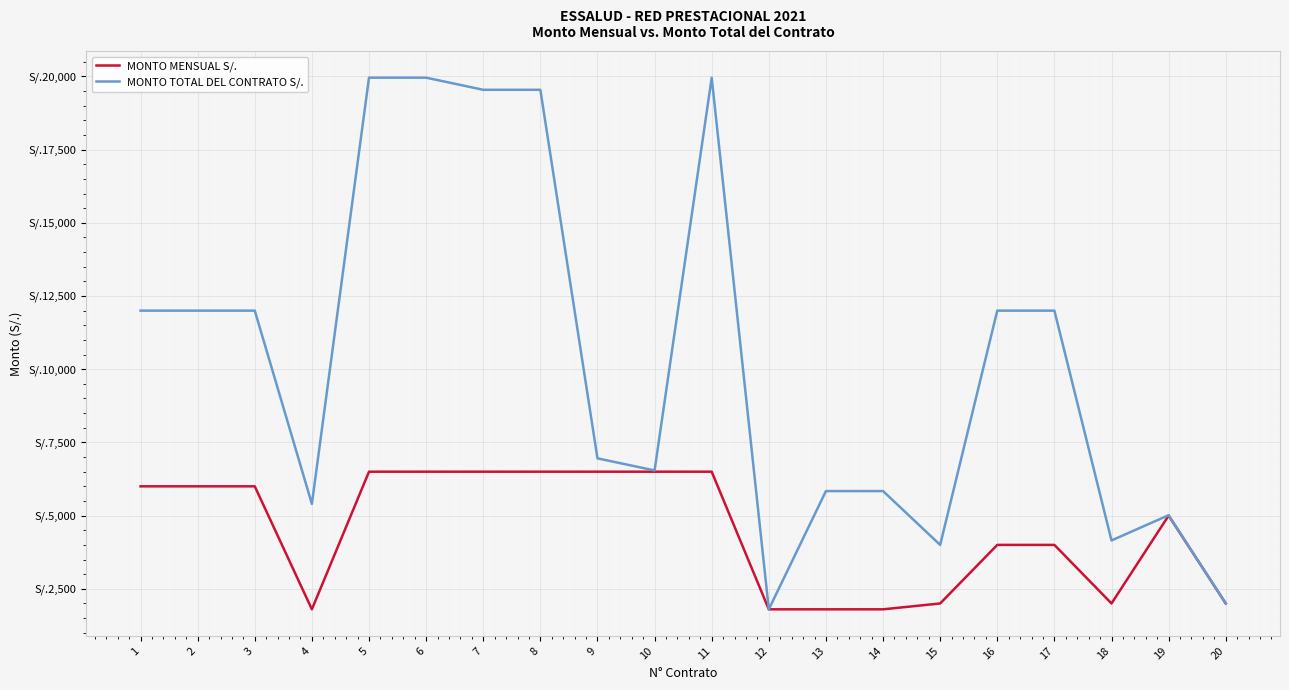

Rank the categories by MONTO TOTAL DEL CONTRATO S/. value from lowest to highest.

12, 20, 15, 18, 19, 4, 13, 14, 10, 9, 1, 2, 3, 16, 17, 7, 8, 5, 6, 11